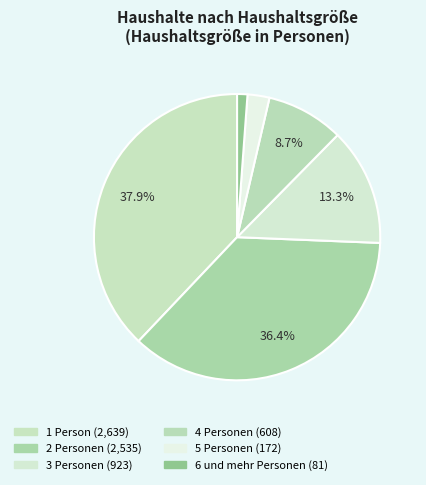

Which category has the smallest portion of the pie?

6 und mehr Personen